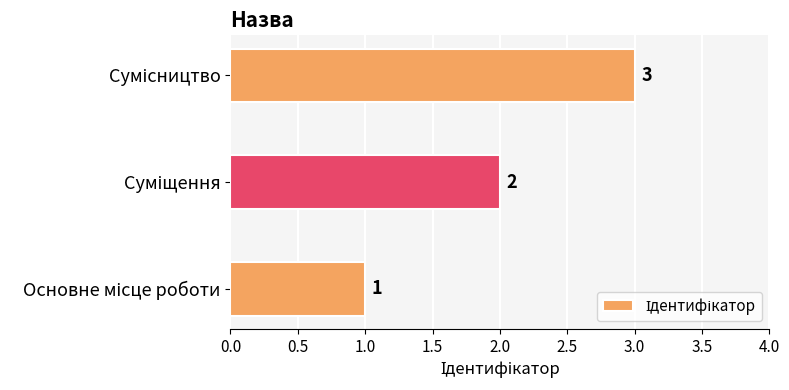

How many values are between 1 and 3?

3